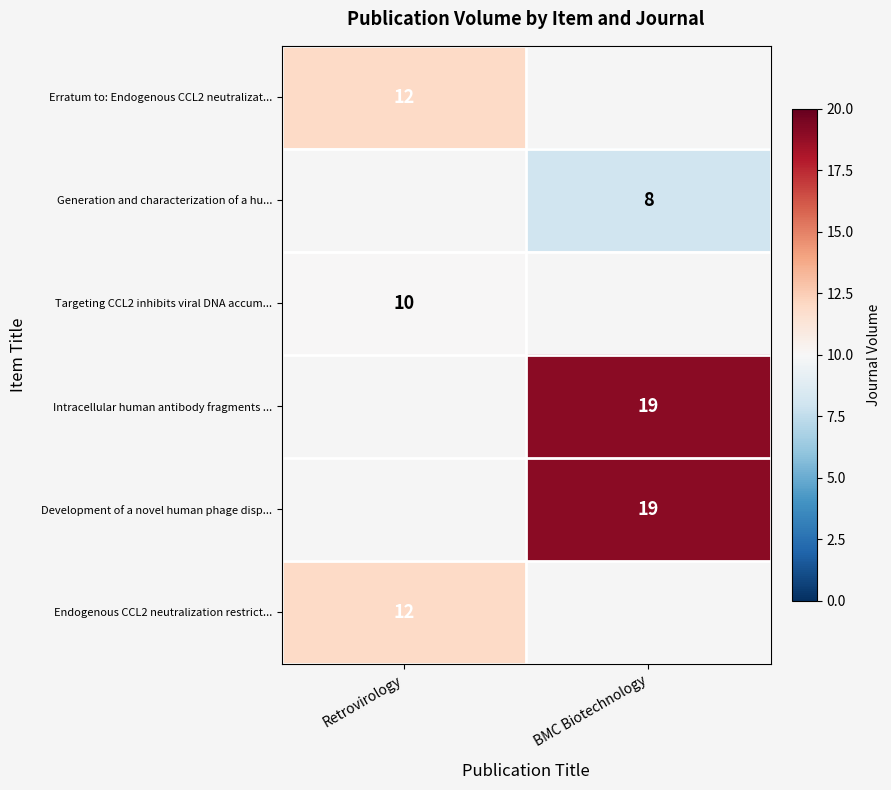

True or false: Erratum to: Endogenous CCL2 neutralizat... has a value of 7.2 at Retrovirology.

False